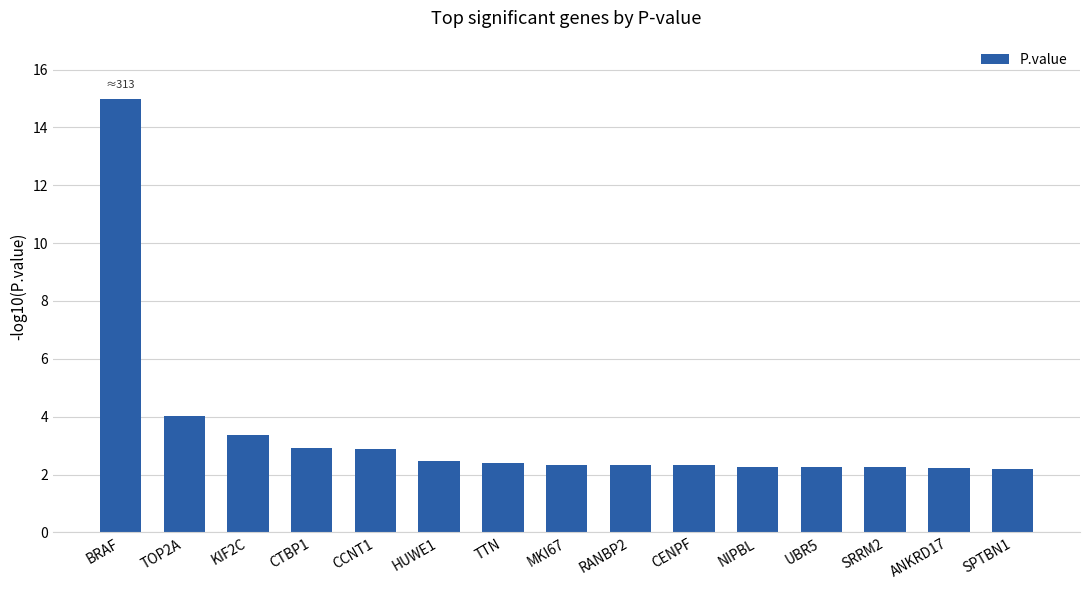

The value at TOP2A is 1.9. True or false?

False